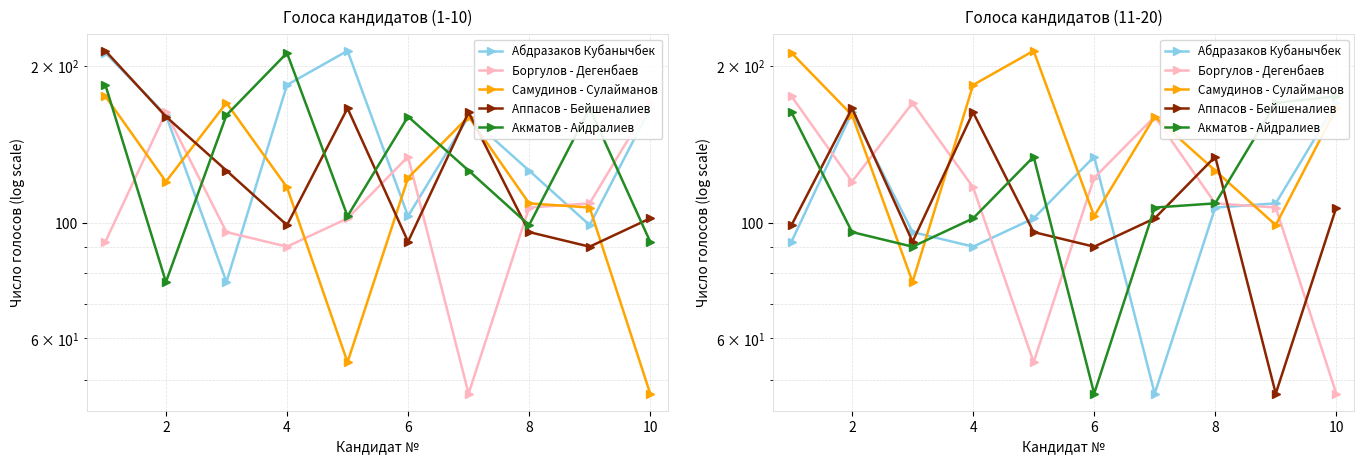

What is the label of the 9th point from the left?

8